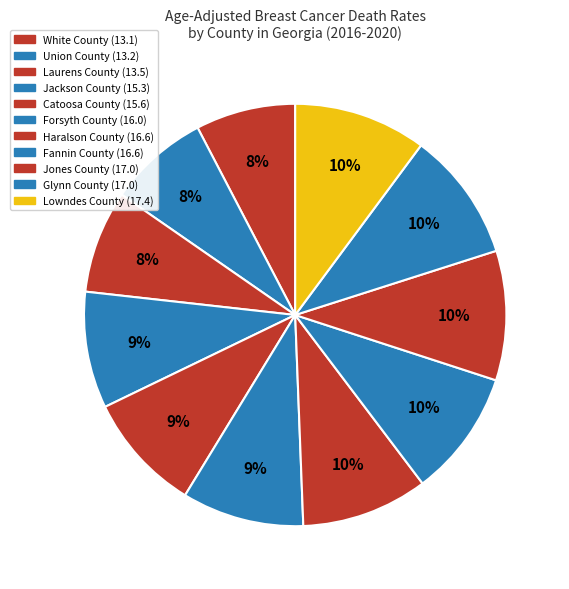

How much of the chart is everything except Jones County?

90.1%